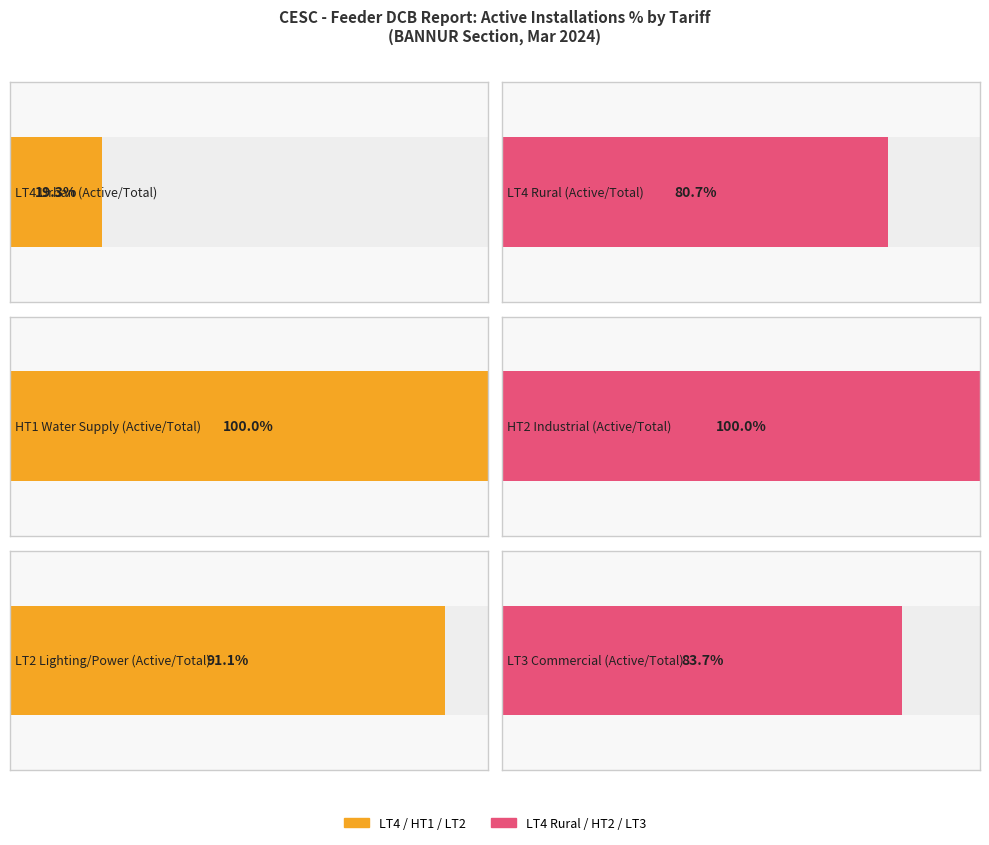

Does the chart contain stacked bars?

No